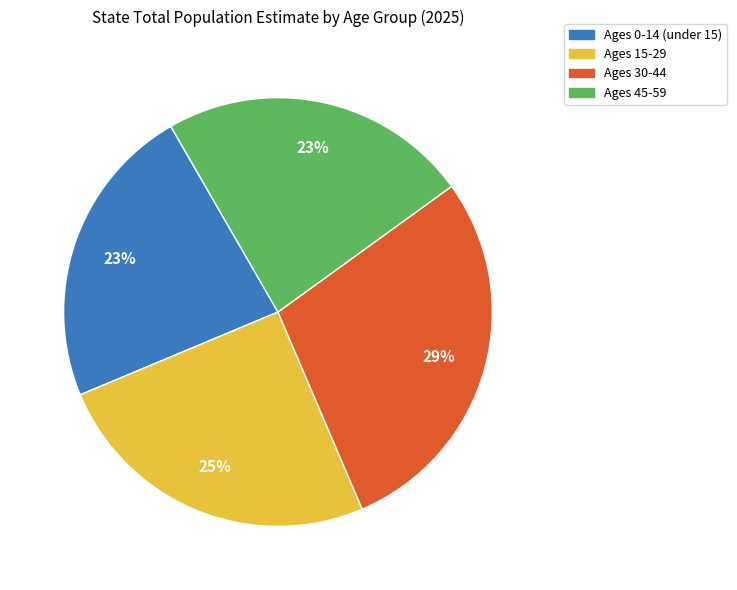

How many slices are in this pie chart?

4